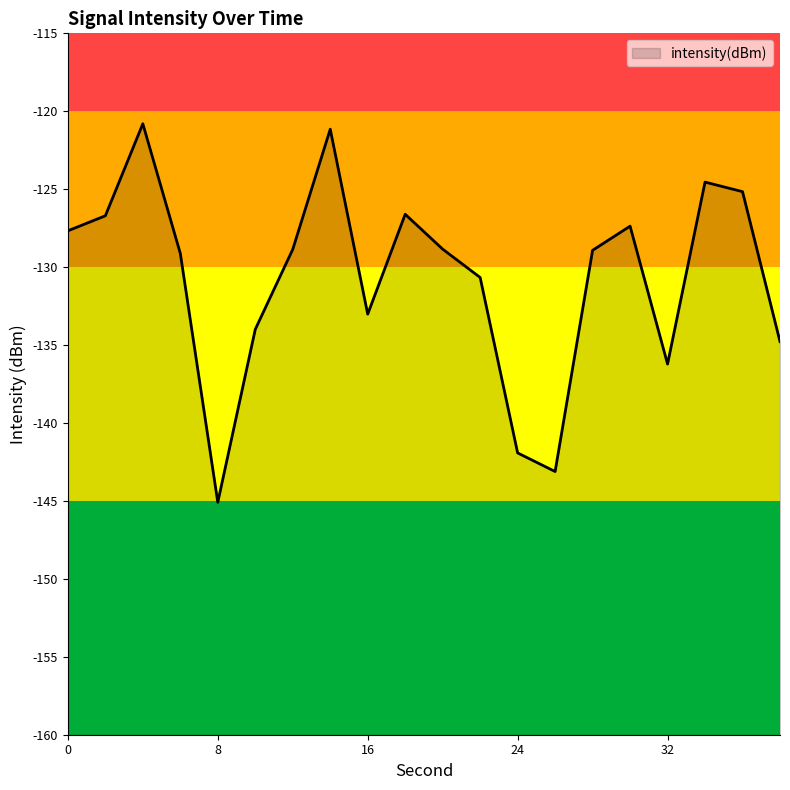

At which category does the data reach its first local peak?

4